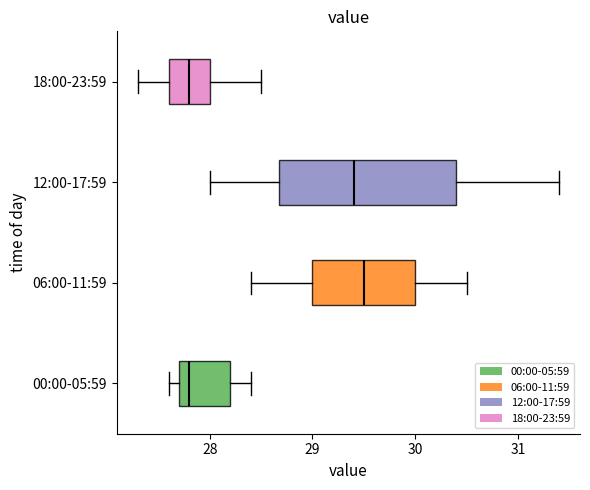

Where is the right edge of the box for 12:00-17:59 on the x-axis? The values are not printed on the chart, so give them approximately, as read against the axis.

30.4